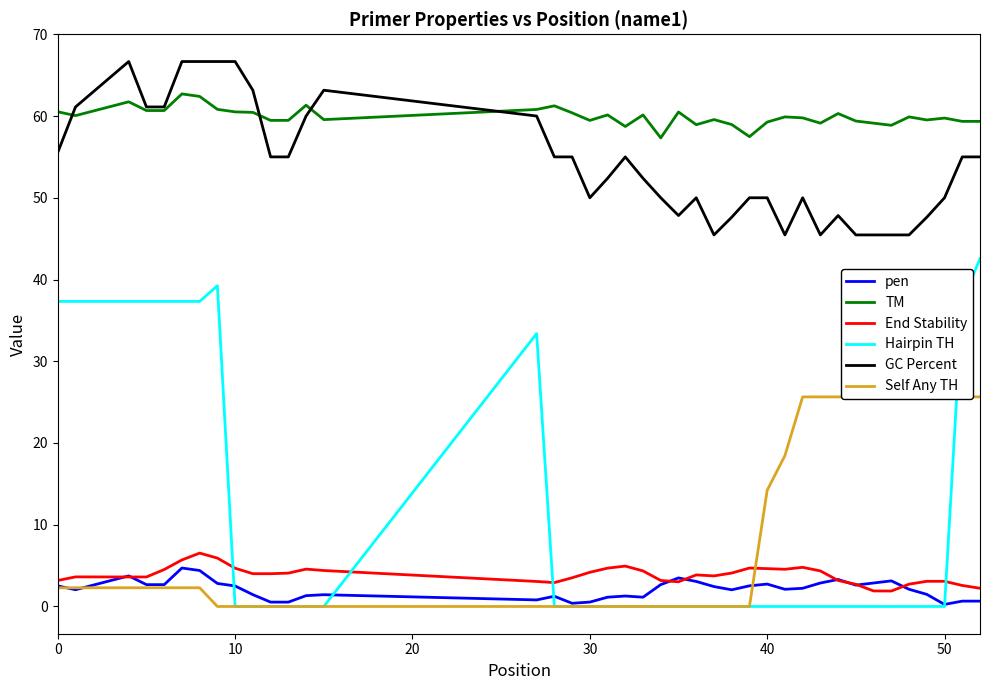

Is this an area chart (filled region under the line)?

No